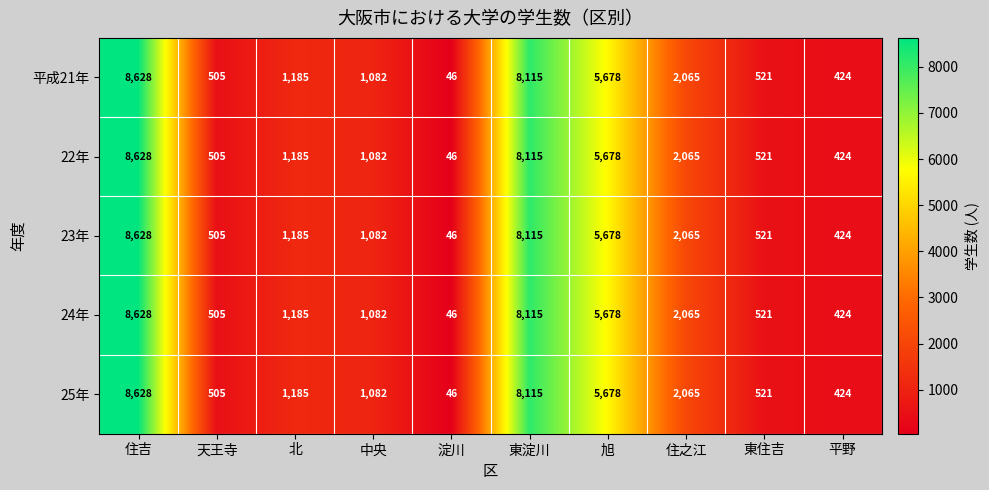

What is the sum of the 25年 values at 北 and 旭?

6863